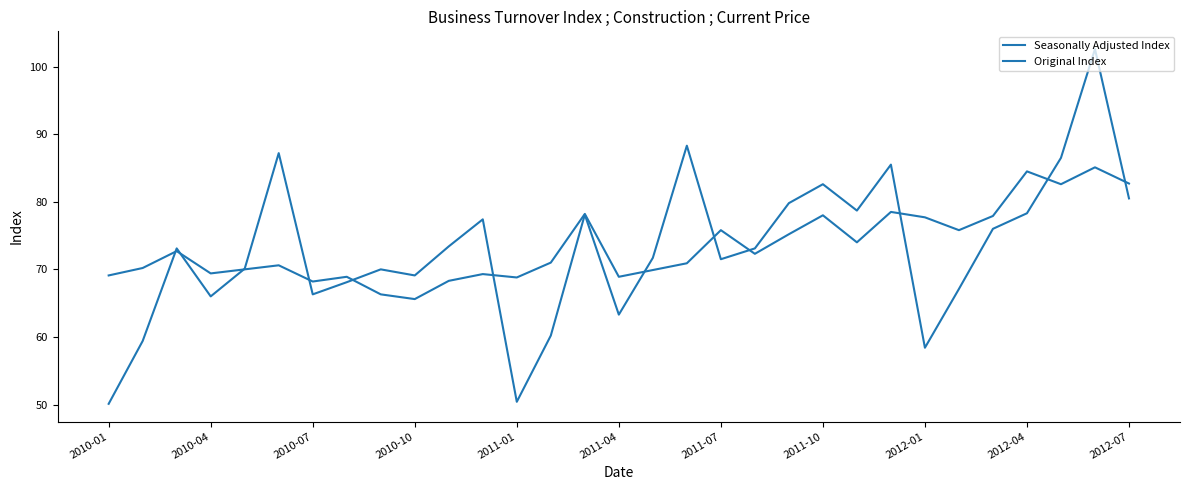

At which category does Original Index reach its first local peak?

2010-07